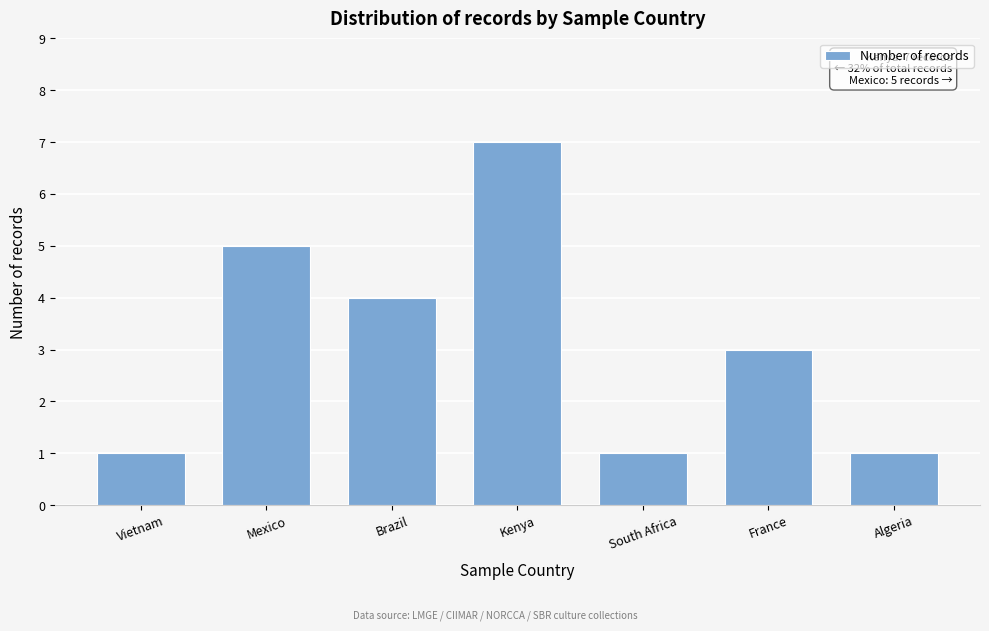

Reading left to right, extract all data points from this chart.

Vietnam=1	Mexico=5	Brazil=4	Kenya=7	South Africa=1	France=3	Algeria=1